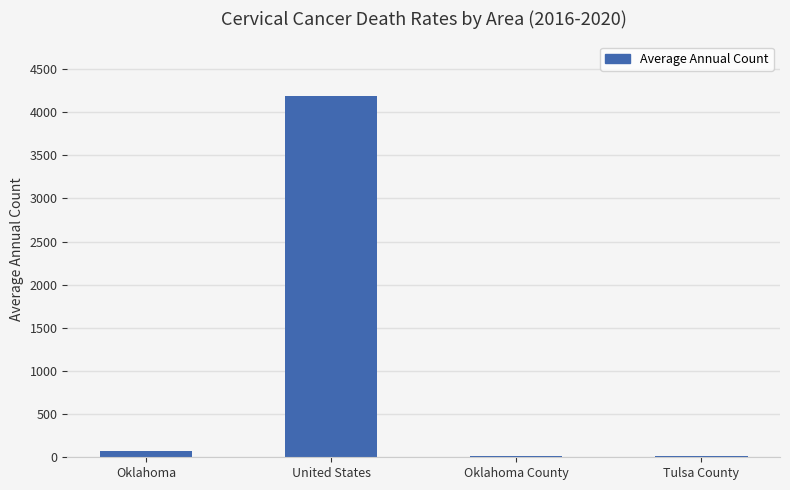

At which label is the value closest to 2101?

Oklahoma